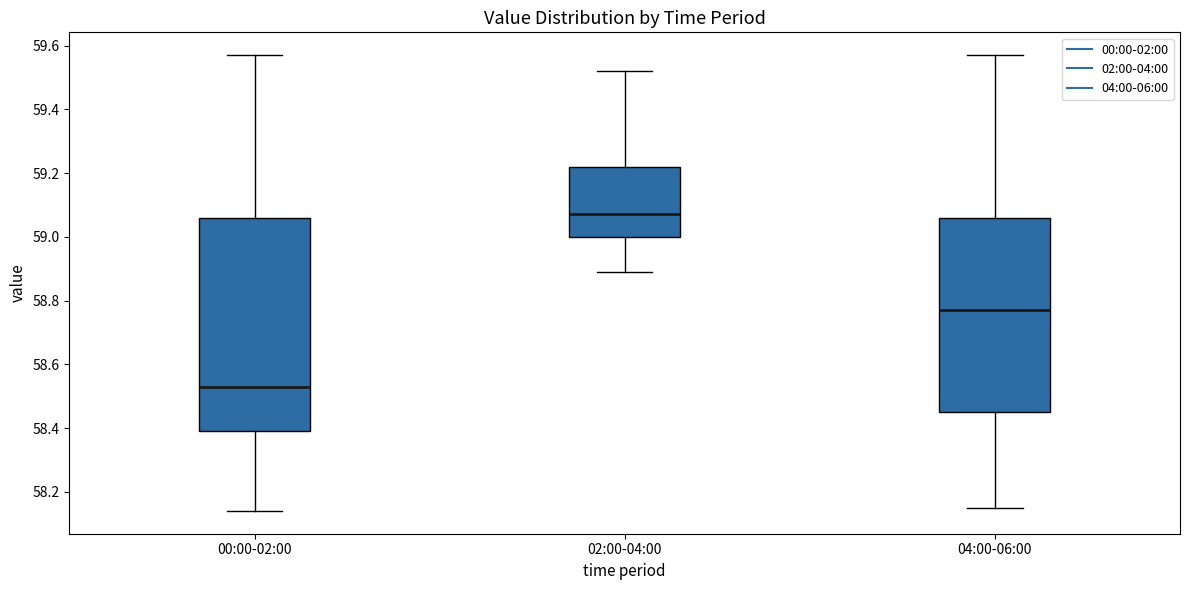

Where is the lower edge of the box for 00:00-02:00 on the y-axis? The values are not printed on the chart, so give them approximately, as read against the axis.

58.40